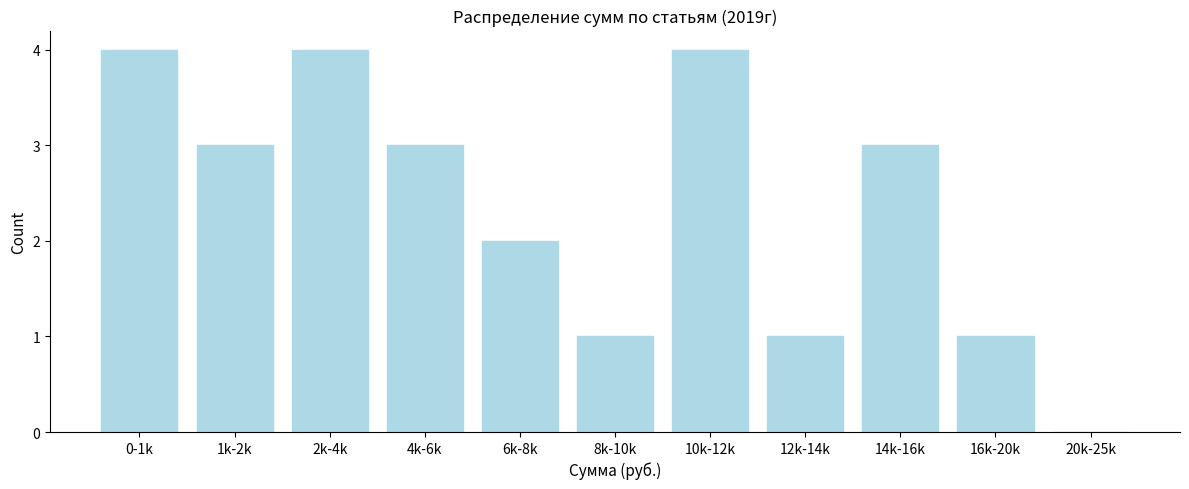

Reading left to right, transcribe all the data shown in this chart.

0-1k=4	1k-2k=3	2k-4k=4	4k-6k=3	6k-8k=2	8k-10k=1	10k-12k=4	12k-14k=1	14k-16k=3	16k-20k=1	20k-25k=0